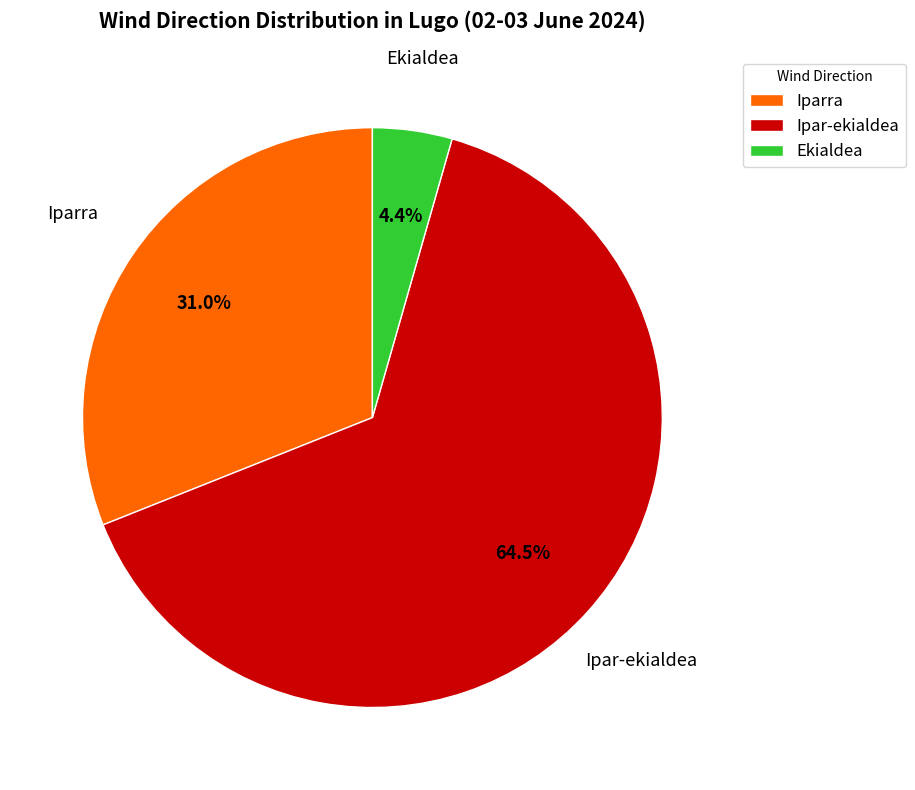

Between Ipar-ekialdea and Iparra, which is larger?

Ipar-ekialdea